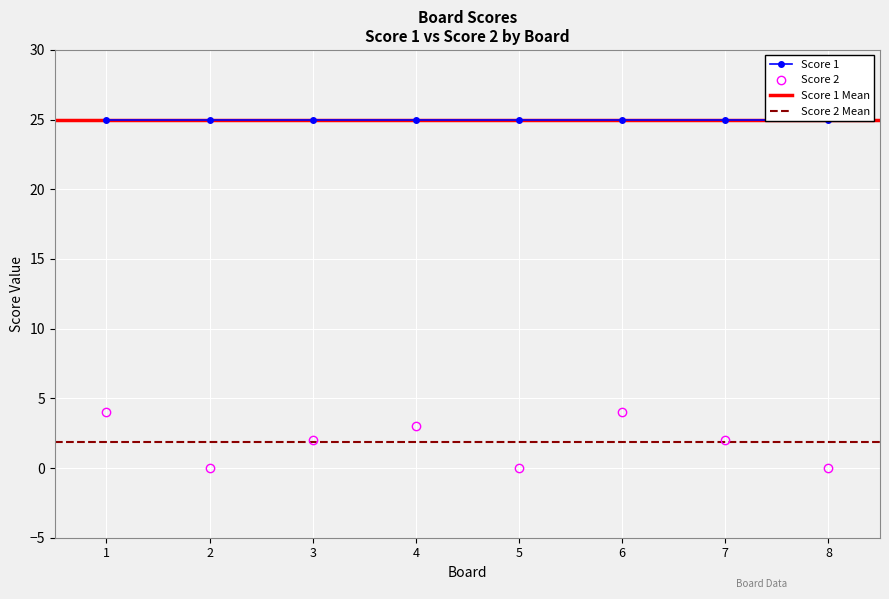

The value at 3 is 1. True or false?

False